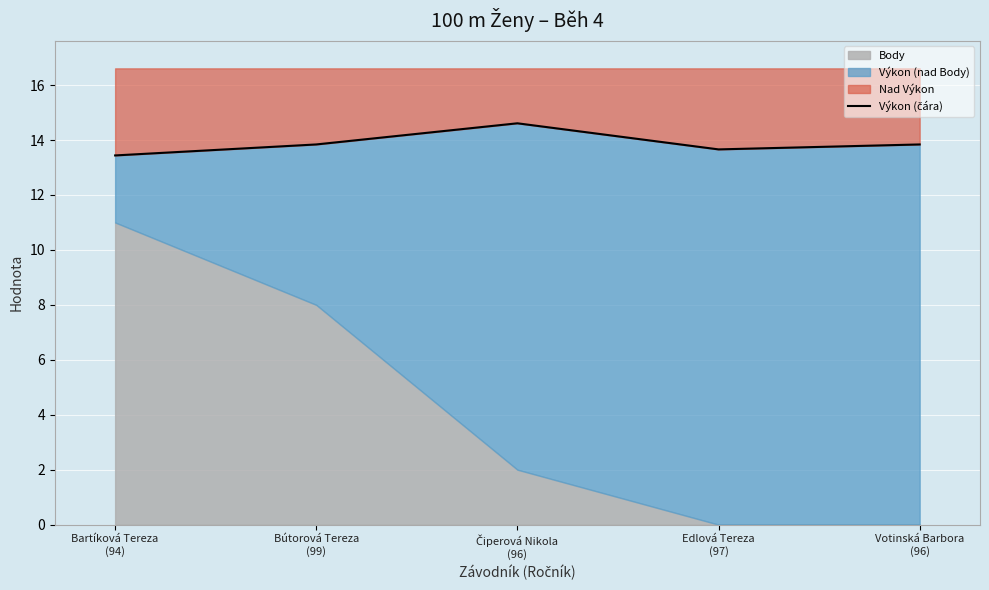

Where is the data nearest to the value 14?

Bútorová Tereza
(99)